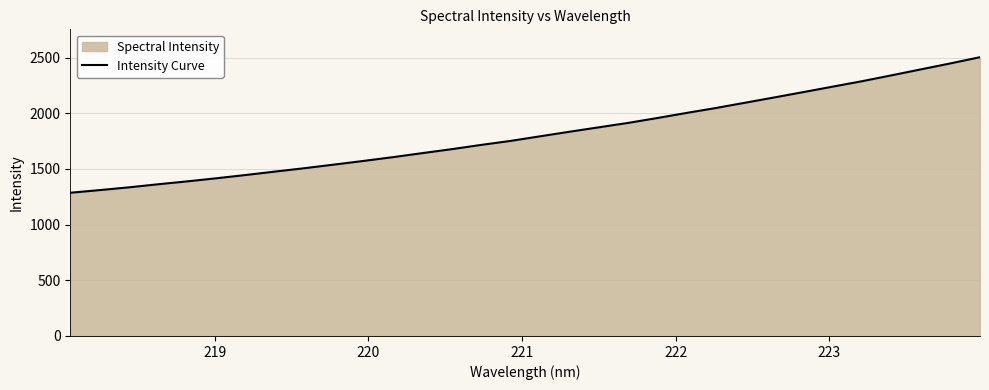

What is the greatest value displayed?

2503.5